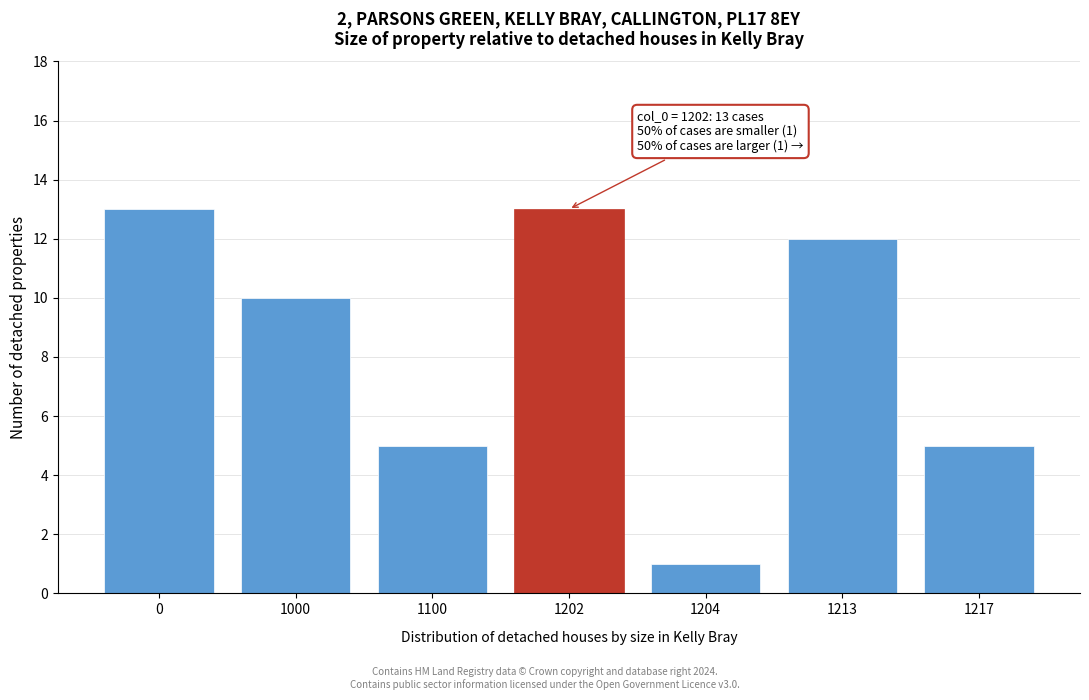

Reading left to right, transcribe all the data shown in this chart.

13	10	5	13	1	12	5